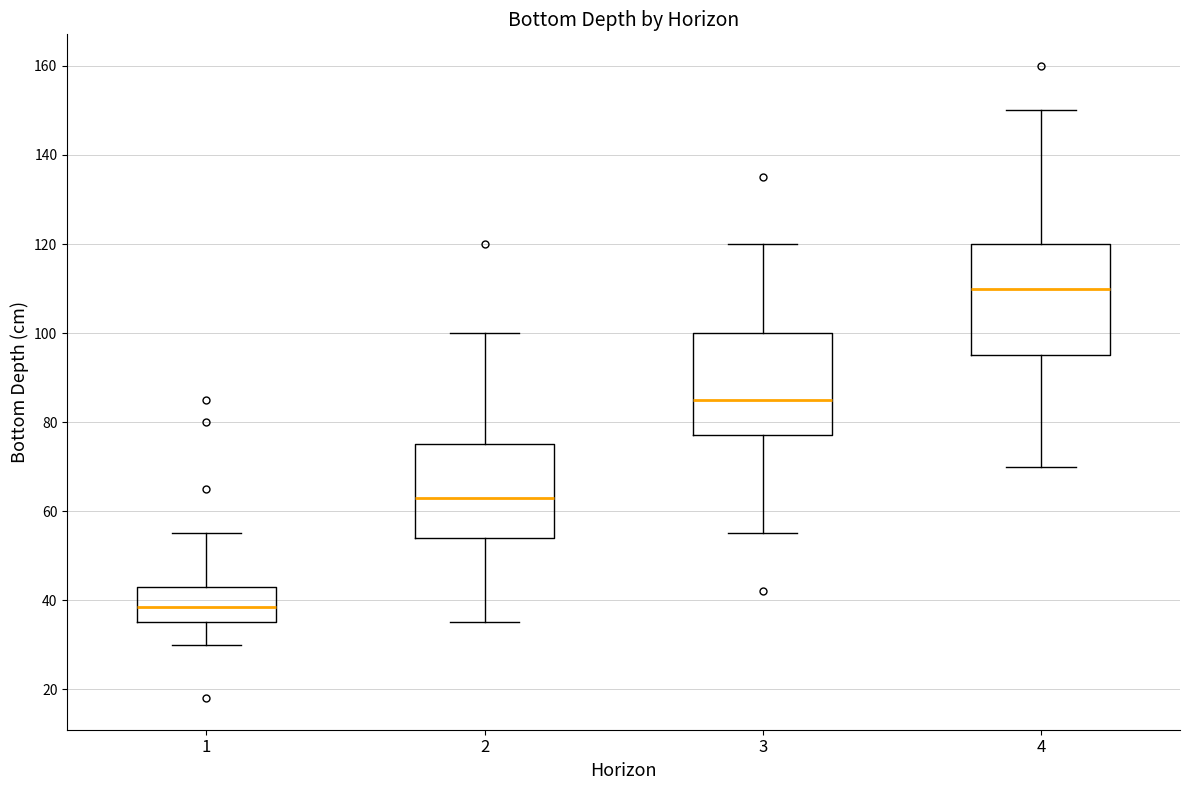

Reading left to right, transcribe this box plot: for each box, give where its median line is, the range the box spans, and where its two whiskers end, as read against the y-axis. The values are not printed on the chart, so give them approximately, as read against the axis.

1: median 38, box 36 to 44, whiskers 30 to 56
2: median 64, box 54 to 76, whiskers 36 to 100
3: median 86, box 78 to 100, whiskers 56 to 120
4: median 110, box 96 to 120, whiskers 70 to 150